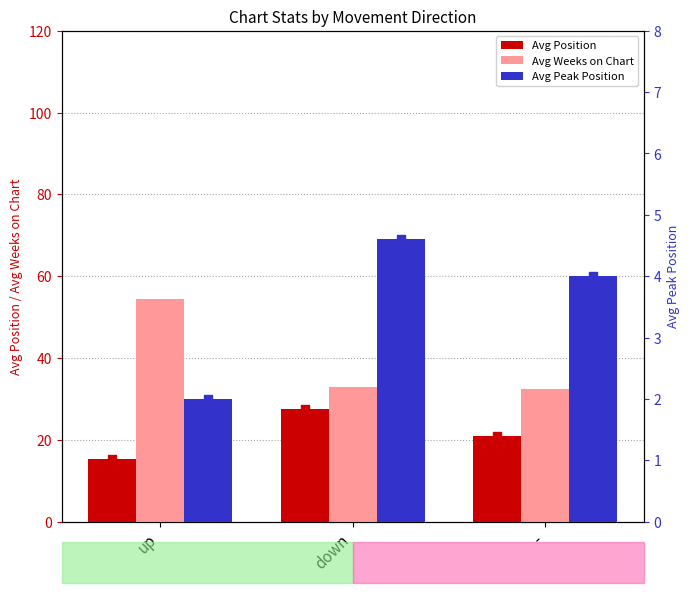

Is the value of Avg Weeks on Chart at down greater than the value of Avg Peak Position at down?

Yes